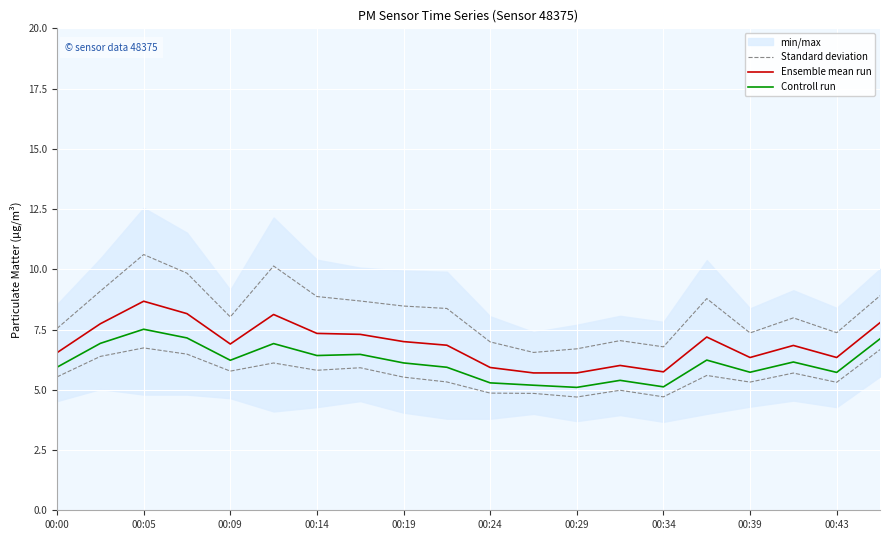

Between 12 and 15, which series saw the biggest shift?

Standard deviation